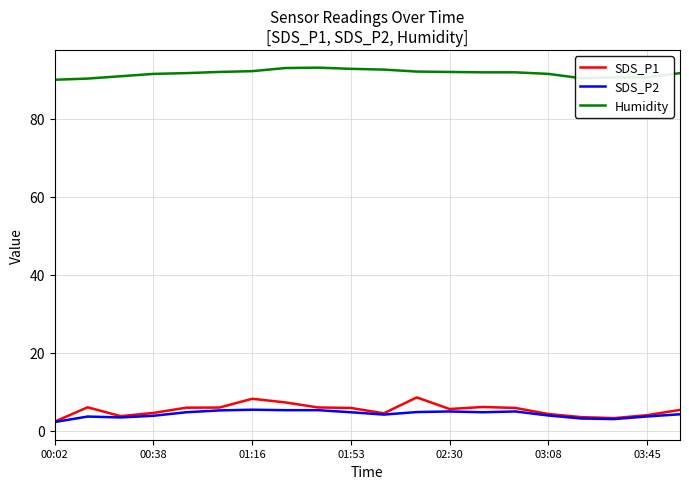

What is the lowest value of the SDS_P2 series?

2.3